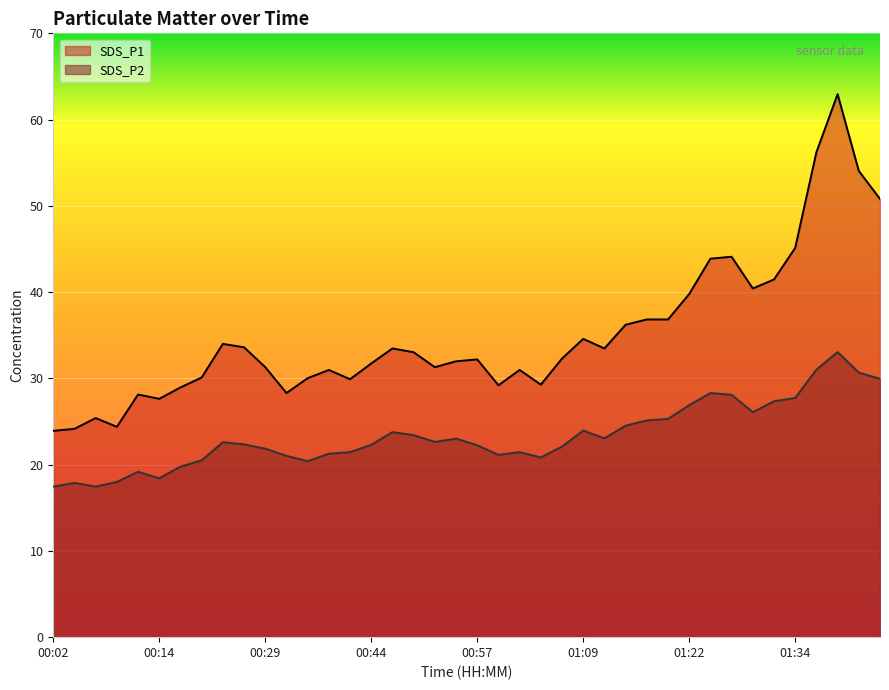

At which category is the sum across all series the highest?

01:39